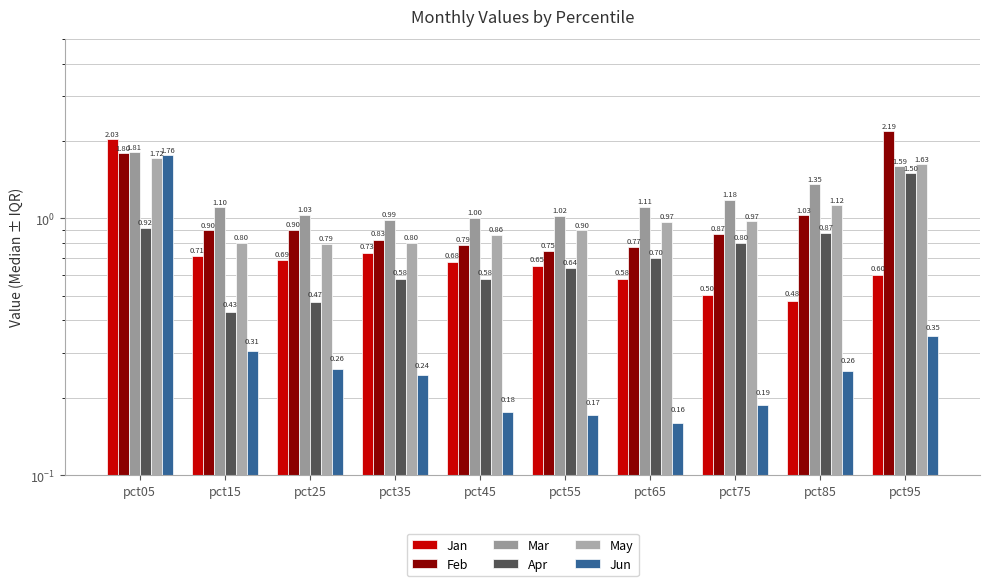

What is the average value of the Mar series?

1.2